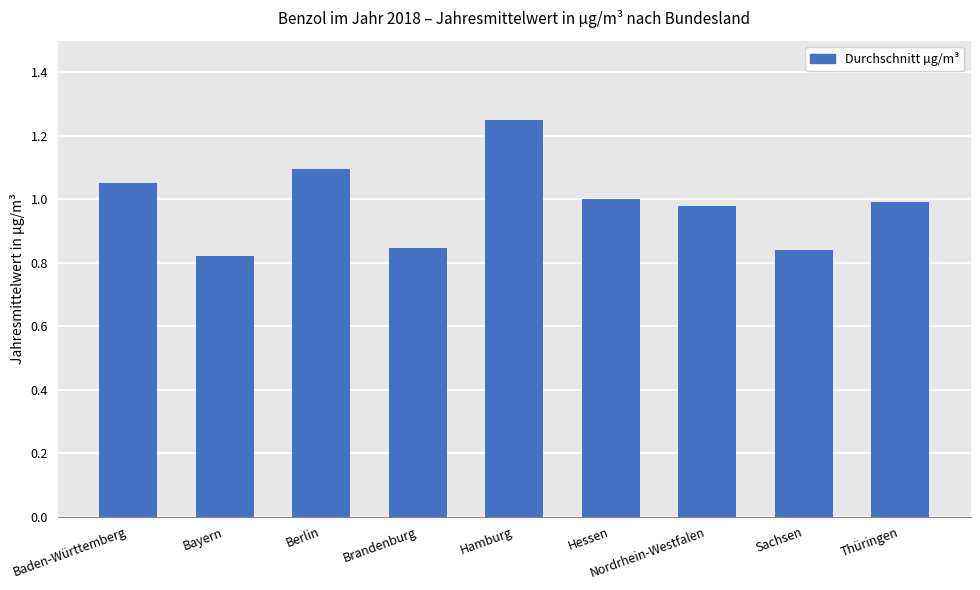

What is the difference between the second highest and minimum values?

0.3